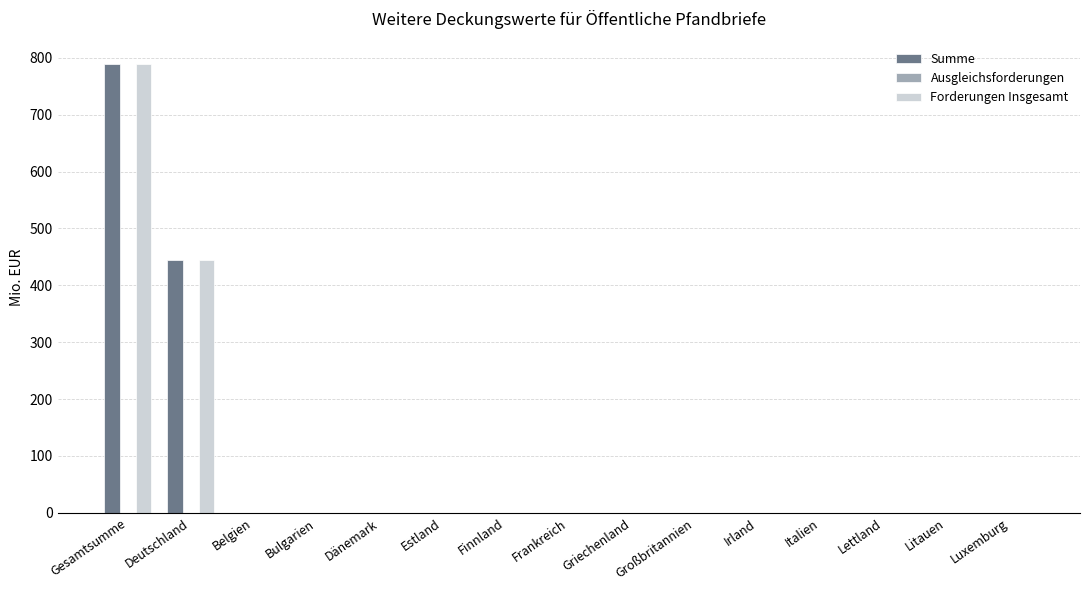

At which label is Forderungen Insgesamt closest to 394?

Deutschland